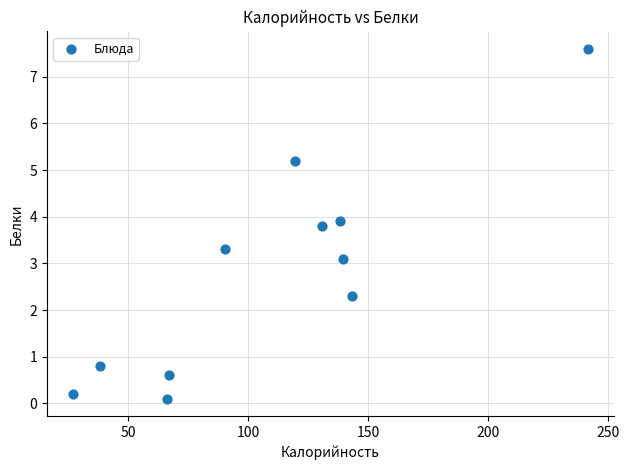

What Y value in the scatter plot is closest to 3?

3.1